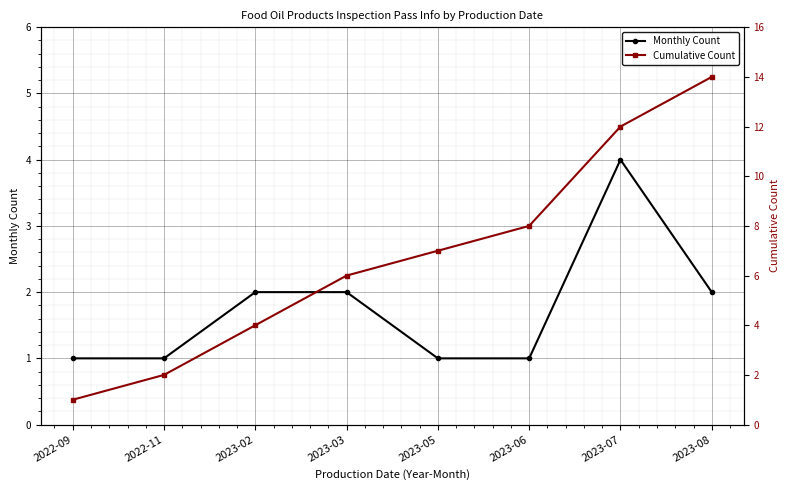

True or false: Cumulative Count and Monthly Count cross at least once.

False